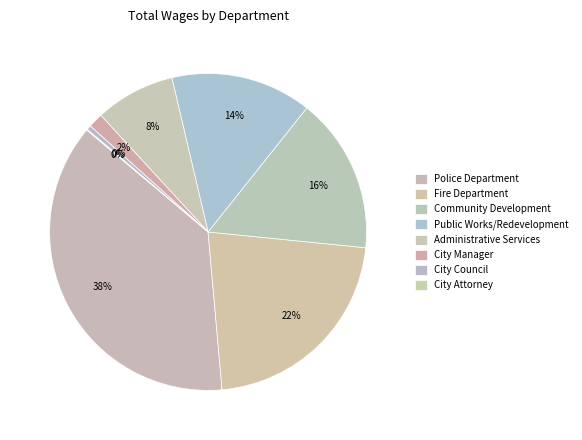

Count the number of slices in the pie.

8